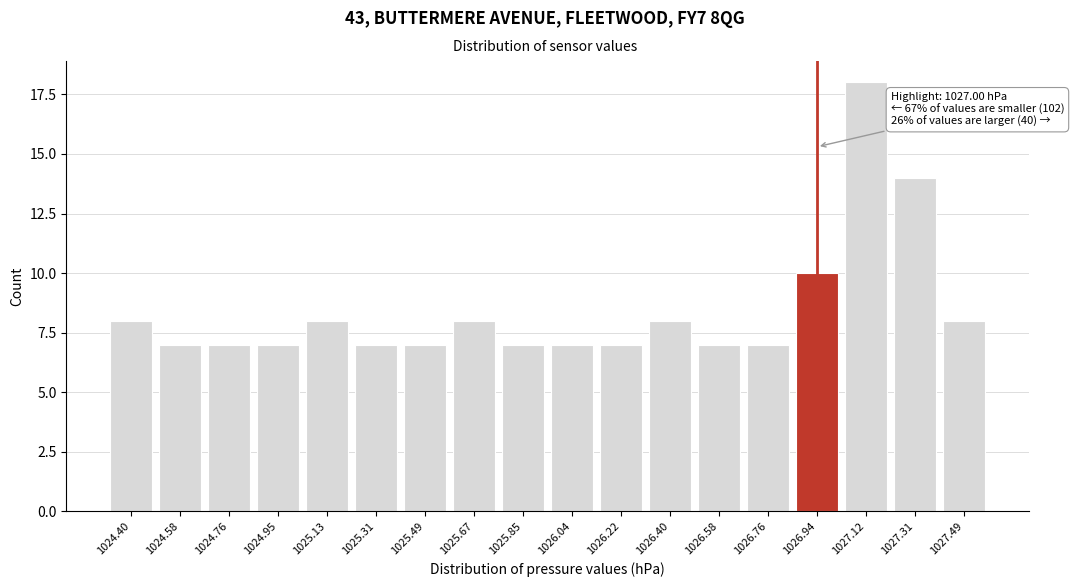

Reading left to right, transcribe all the data shown in this chart.

1024.40=8	1024.58=7	1024.76=7	1024.95=7	1025.13=8	1025.31=7	1025.49=7	1025.67=8	1025.85=7	1026.04=7	1026.22=7	1026.40=8	1026.58=7	1026.76=7	1026.94=10	1027.12=18	1027.31=14	1027.49=8